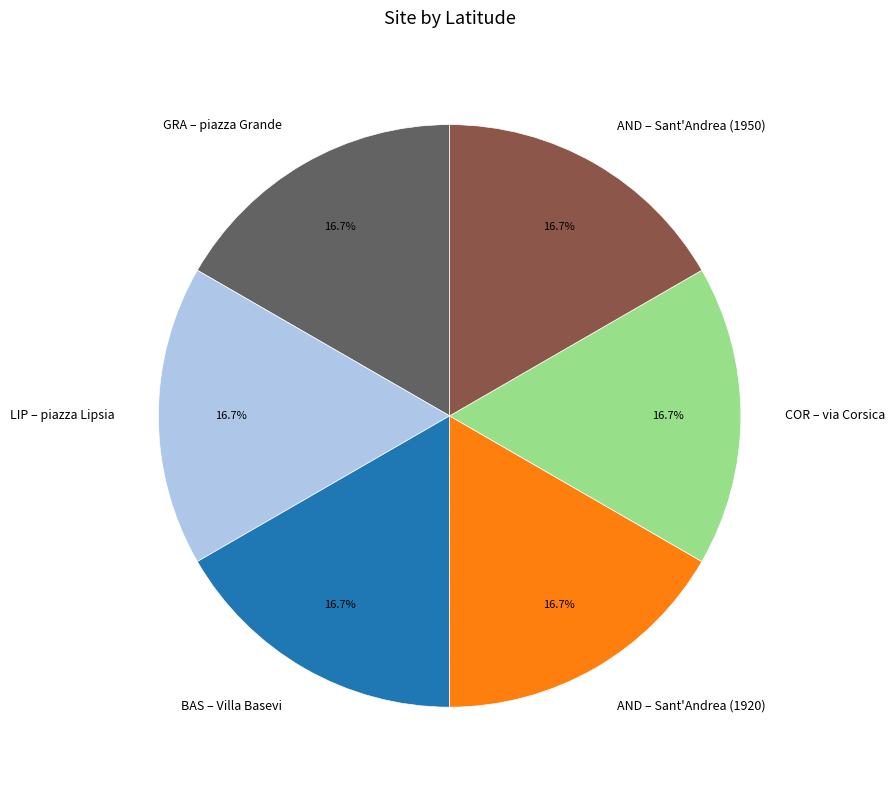

Does any single category account for the majority?

No